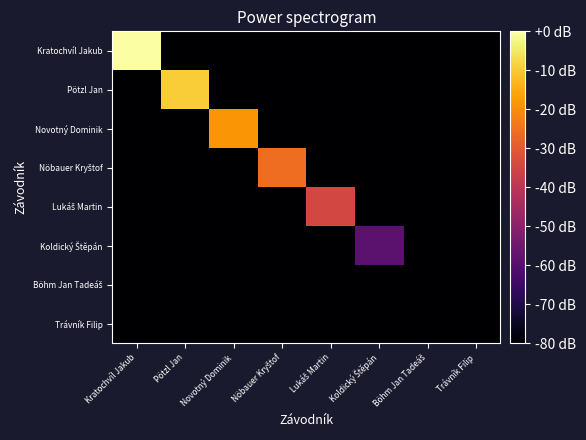

List the series in order of their peak value, highest first.

Kratochvíl Jakub, Pötzl Jan, Novotný Dominik, Nöbauer Kryštof, Lukáš Martin, Koldický Štěpán, Böhm Jan Tadeáš, Trávník Filip